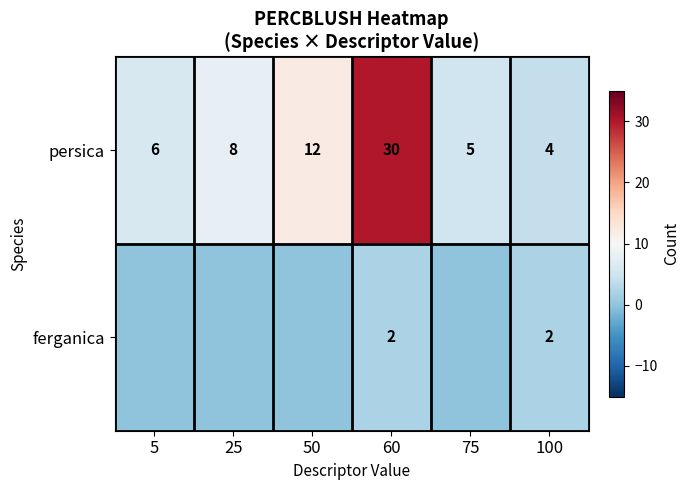

Rank the categories by persica value from highest to lowest.

60, 50, 25, 5, 75, 100